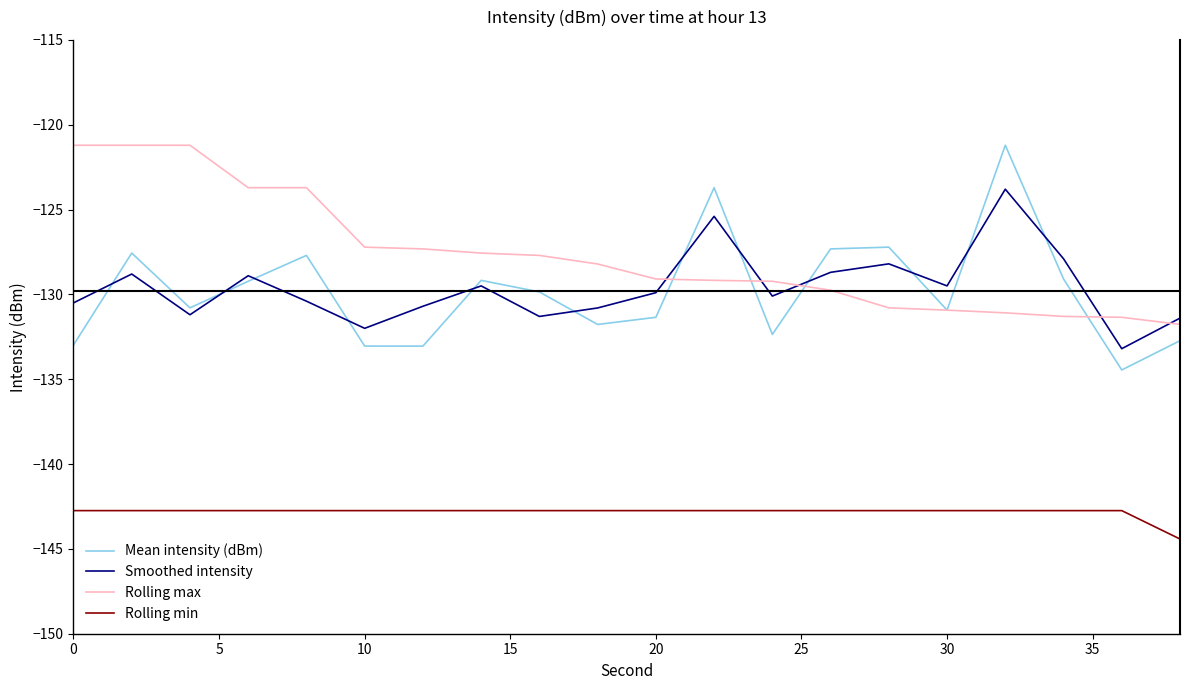

Which series has the largest total across all categories?

Rolling max